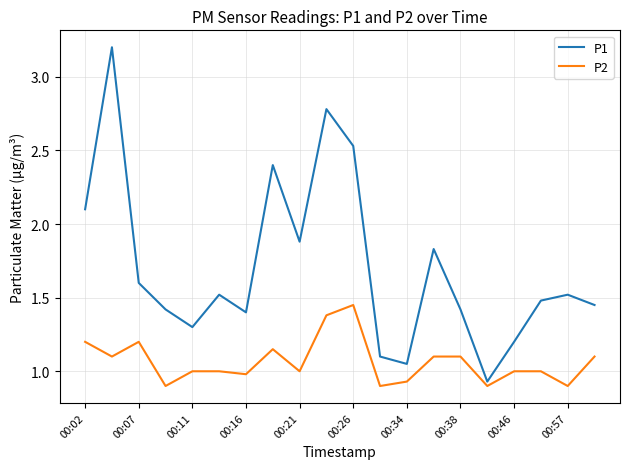

Which series has the largest total across all categories?

P1